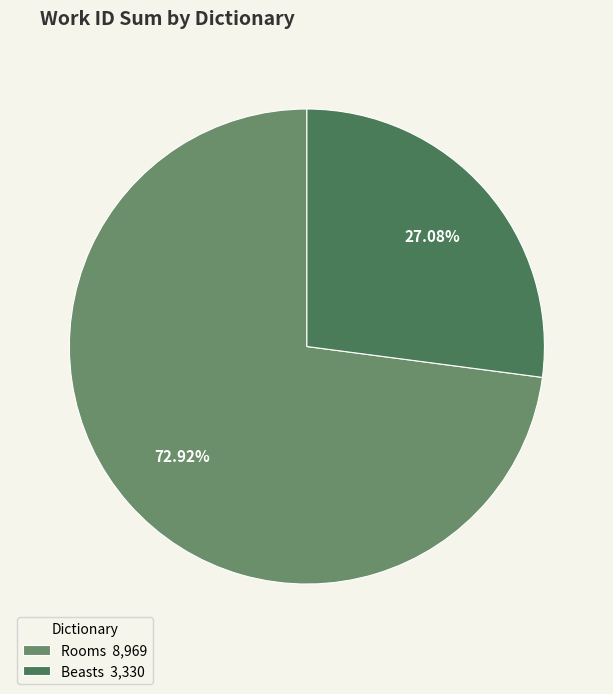

How many segments does this pie chart have?

2